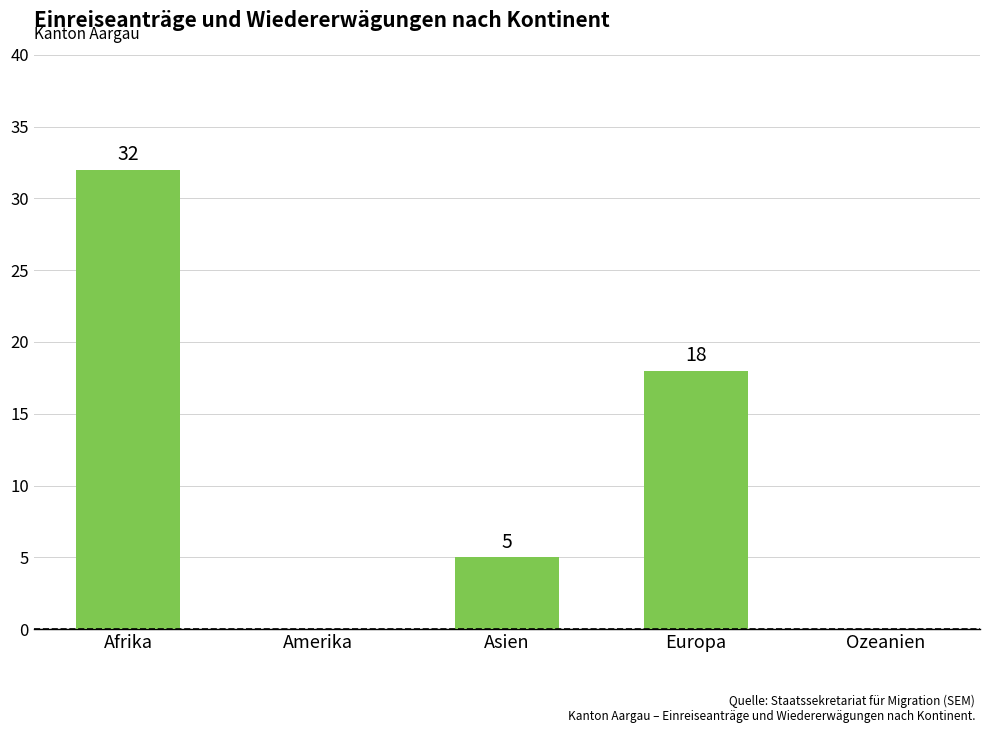

How many values are between 0 and 18?

4